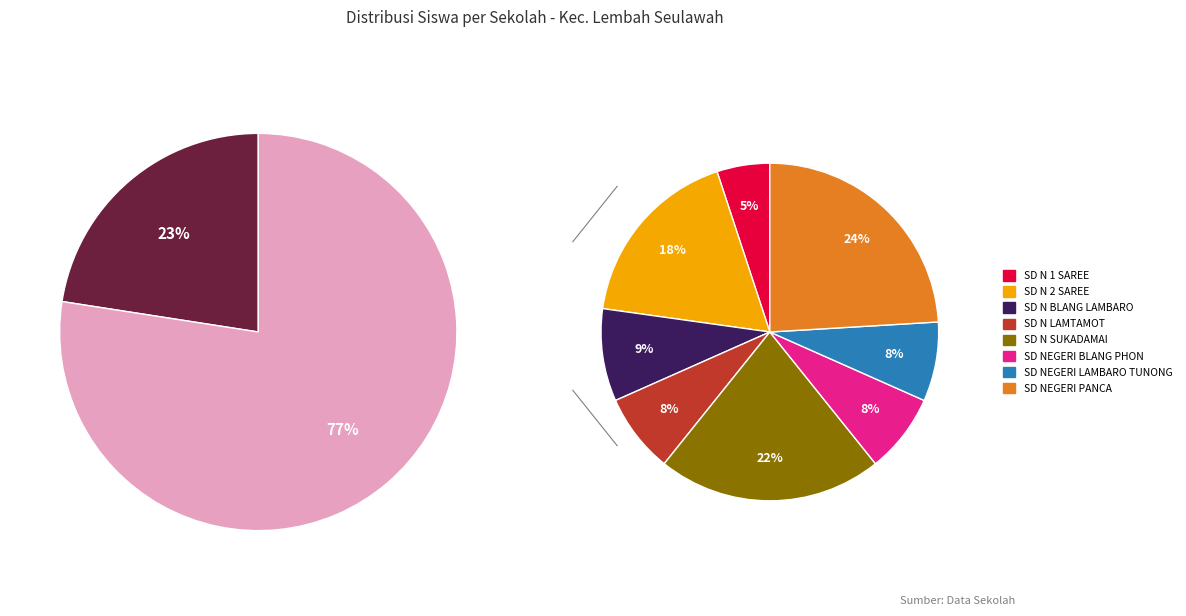

Does SD NEGERI BLANG PHON represent more than half of the total?

No